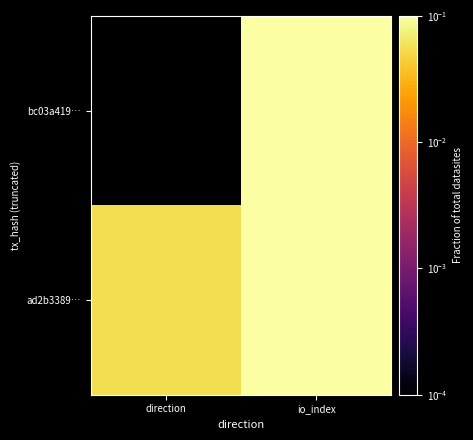

List the series in order of their peak value, lowest first.

ad2b3389…, bc03a419…